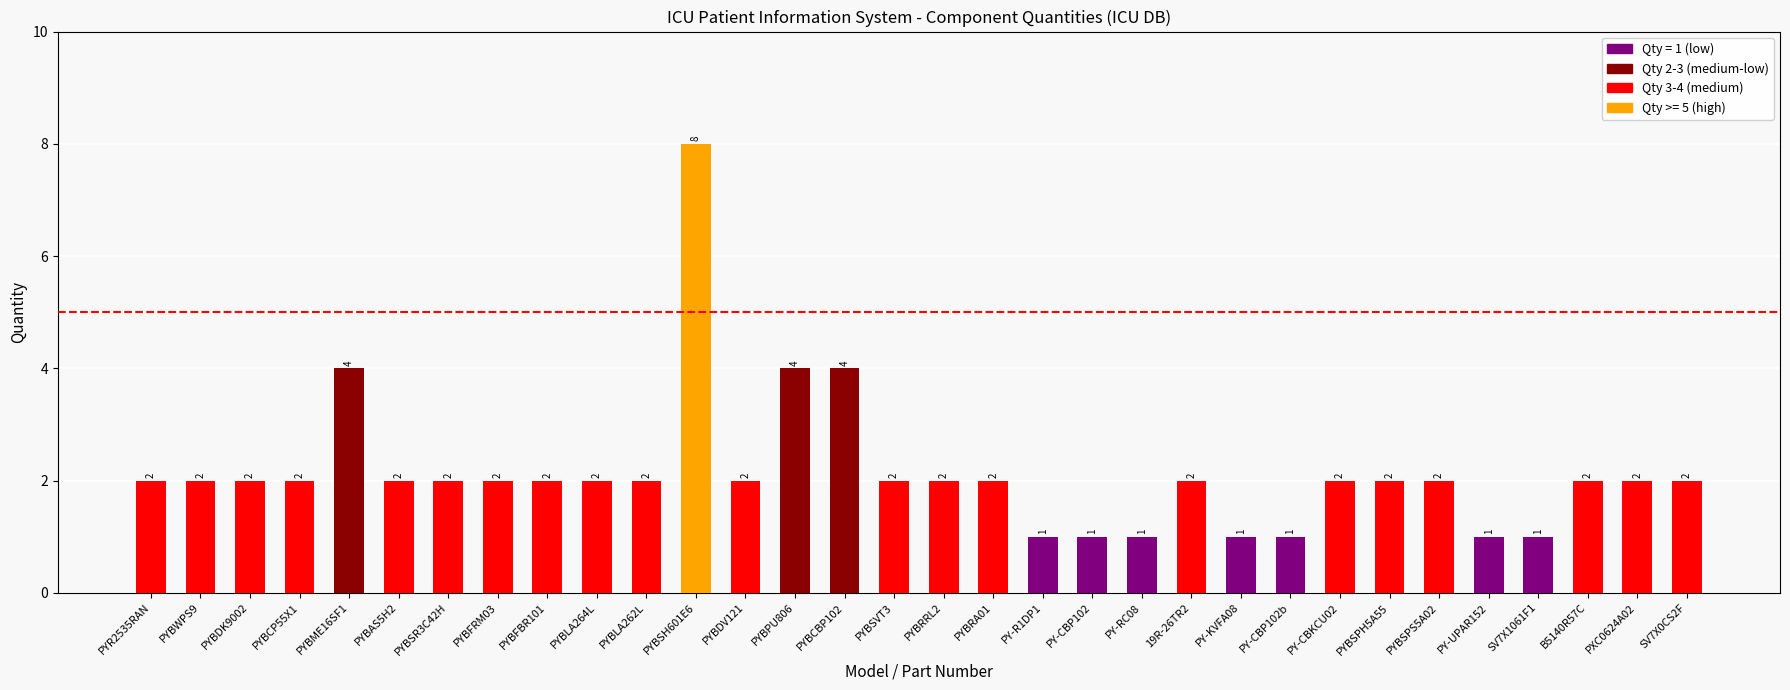

What is the sum of all values?

69